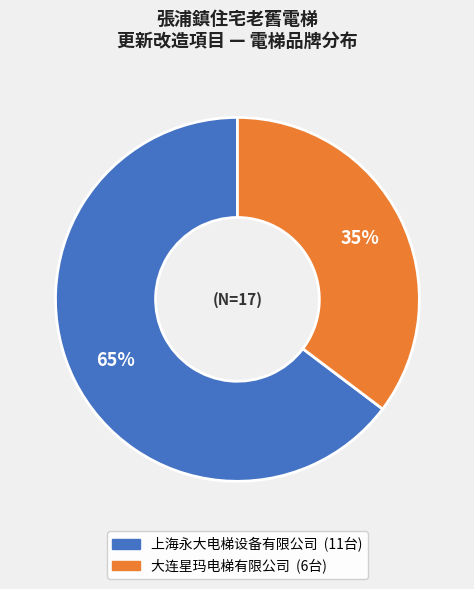

Which slice is the smallest?

大连星玛电梯有限公司